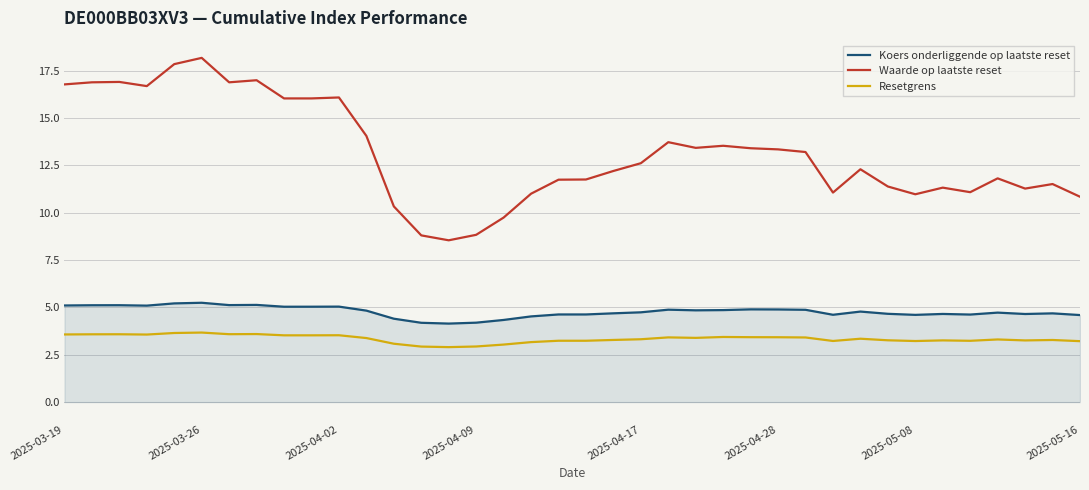

List the series in order of their peak value, highest first.

Waarde op laatste reset, Koers onderliggende op laatste reset, Resetgrens